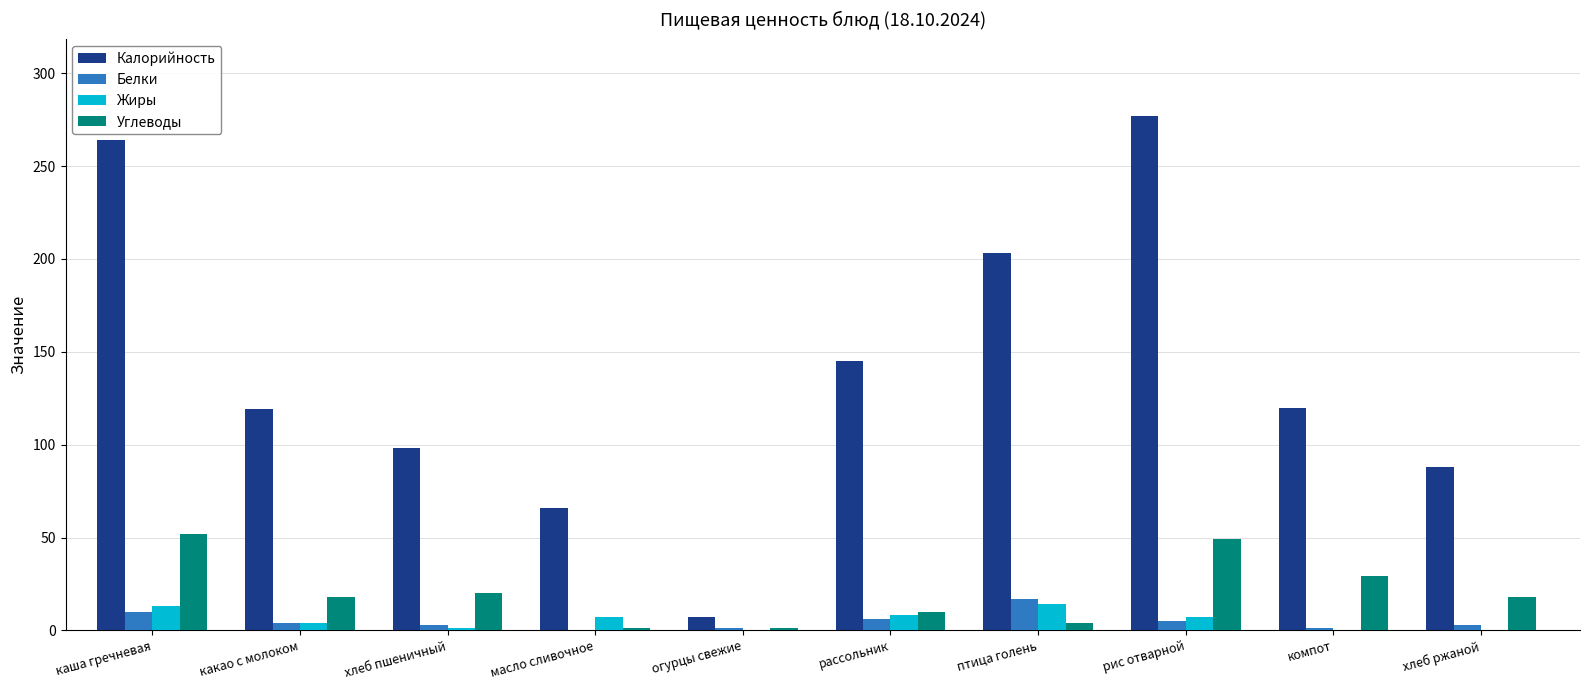

Which series has the largest total across all categories?

Калорийность